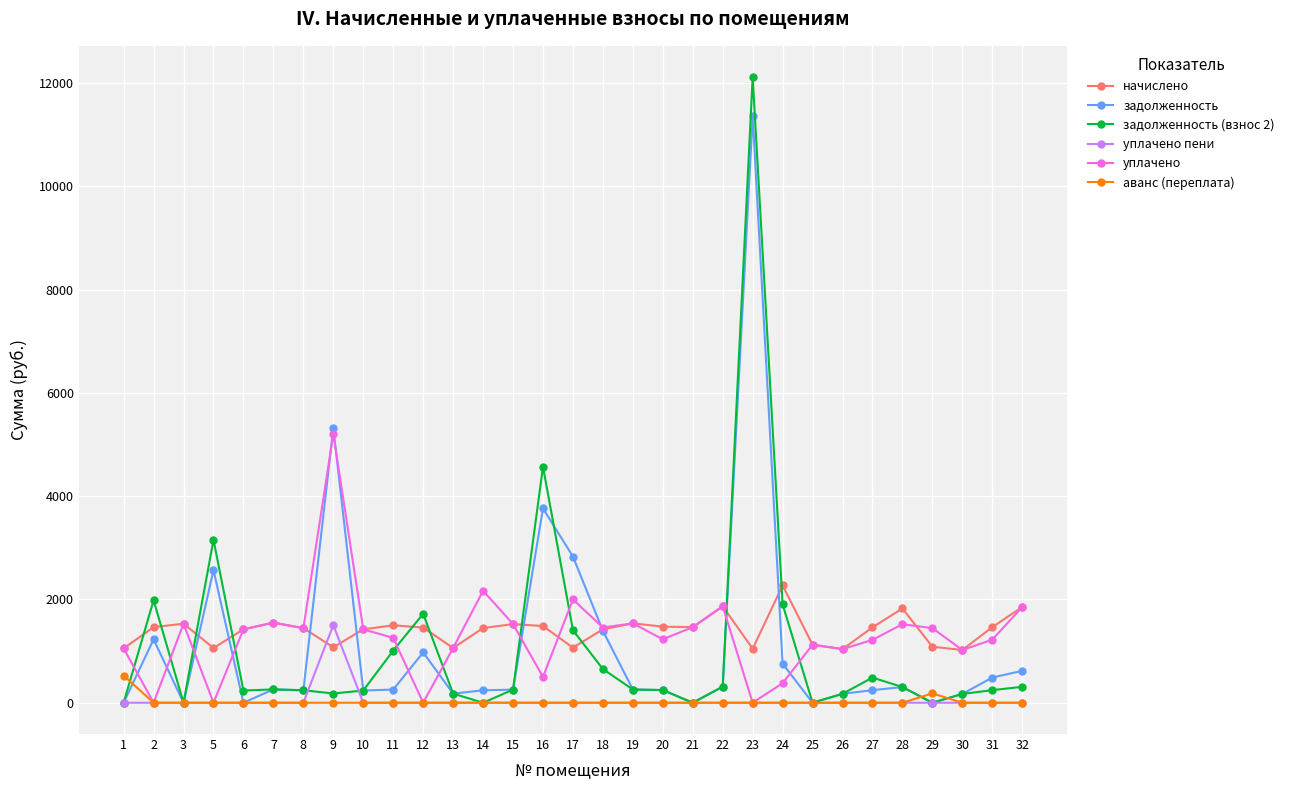

What is the value of the задолженность (взнос 2) point at the 22nd from the left?

12114.4